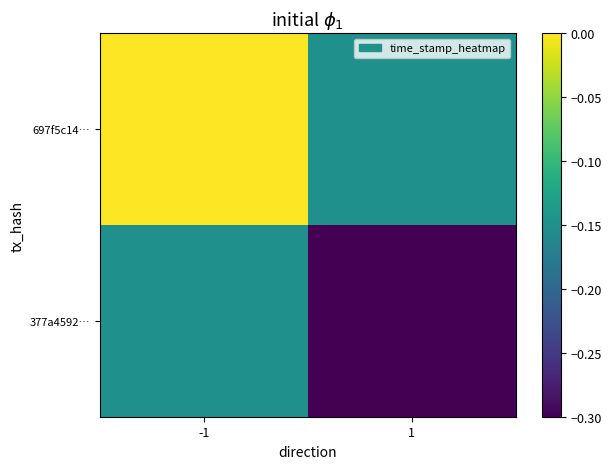

How many categories are shown in the chart?

2